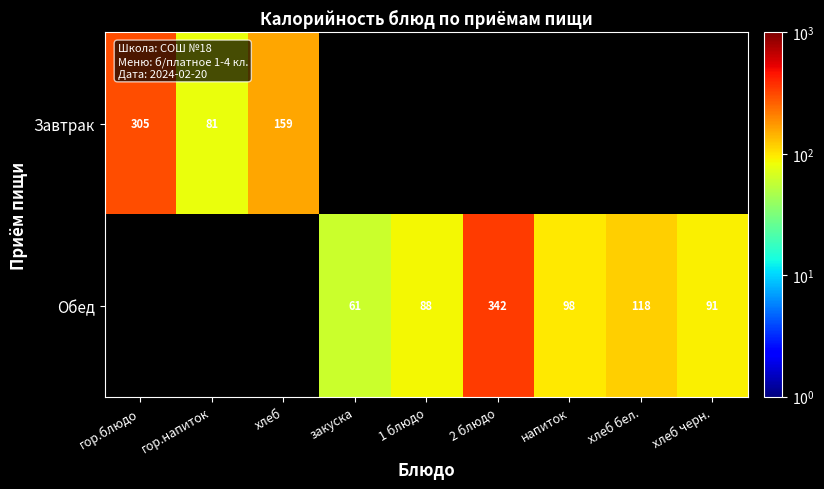

The value of Обед at закуска is 25. True or false?

False